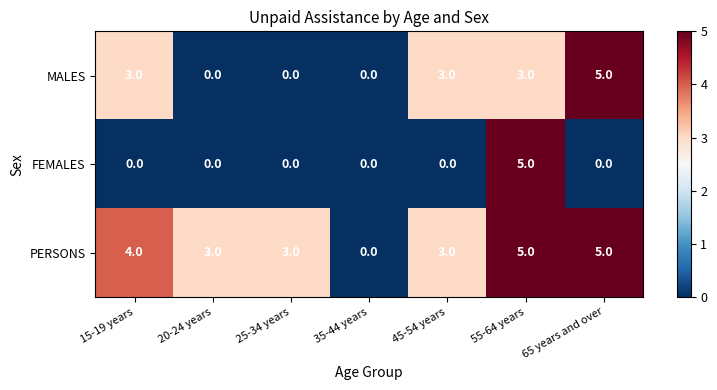

How many data points in FEMALES are above 0?

1